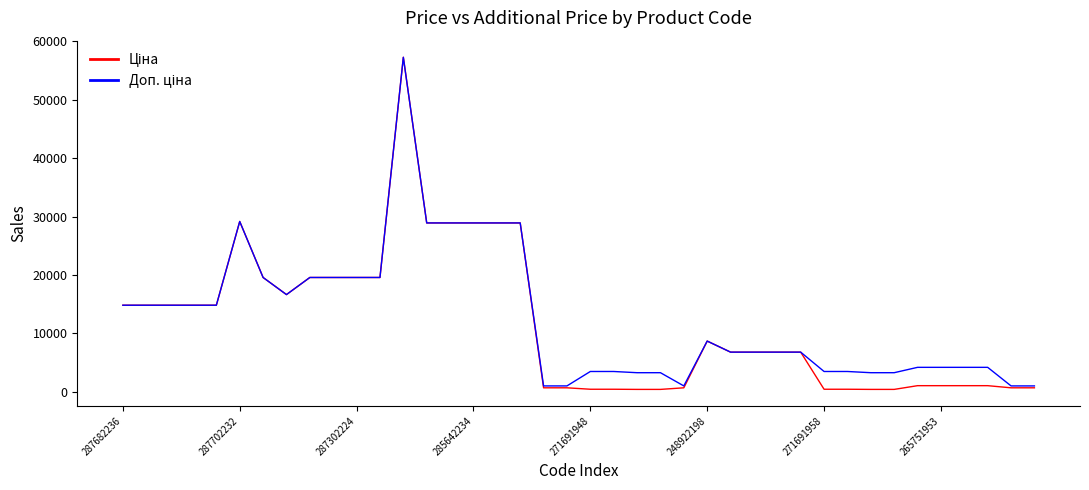

What is the maximum value shown in the chart?

57258.0